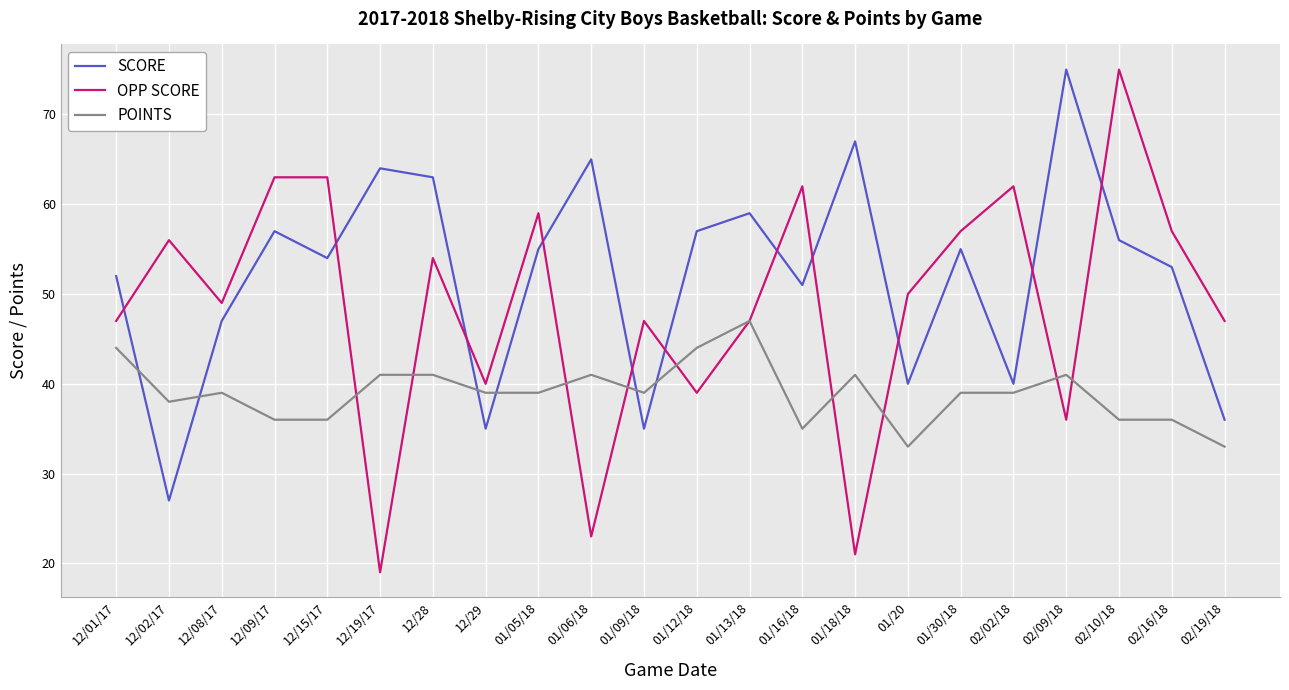

The value of SCORE at 01/18/18 is 67. True or false?

True